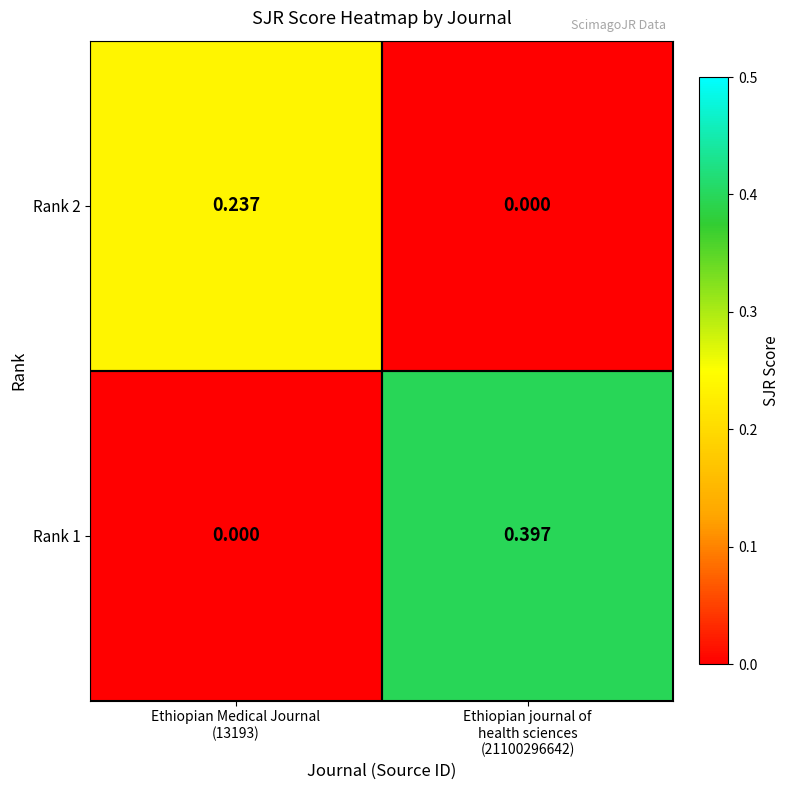

How many data points in Rank 1 are above 0?

1